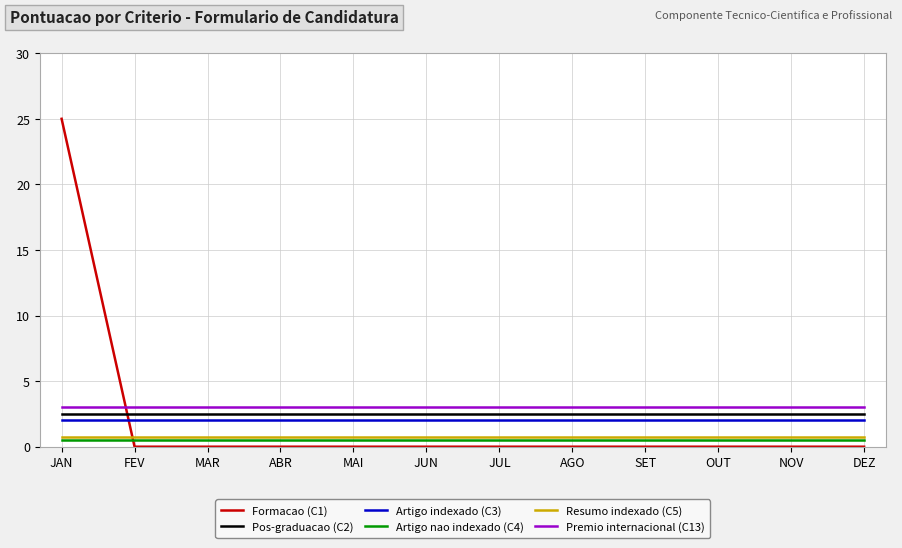

What is the maximum value for Artigo indexado (C3)?

2.0